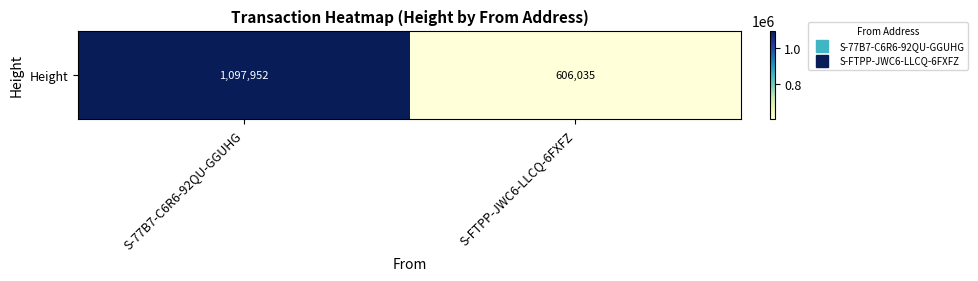

What is the minimum value shown in the chart?

606035